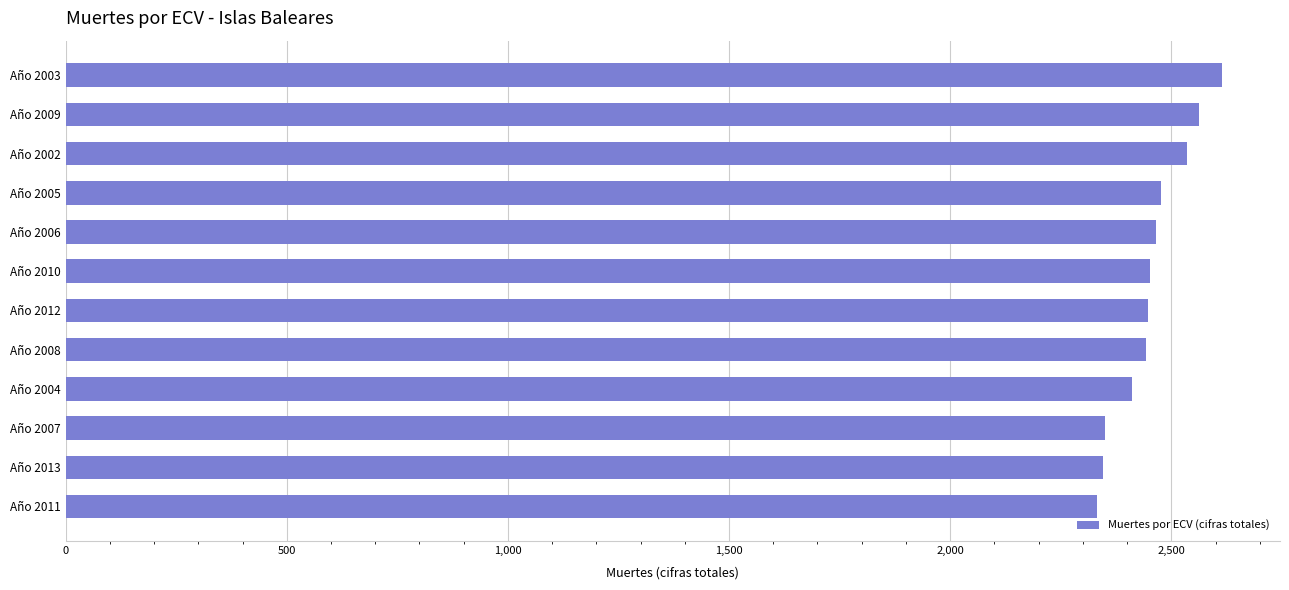

Are the bars horizontal?

Yes